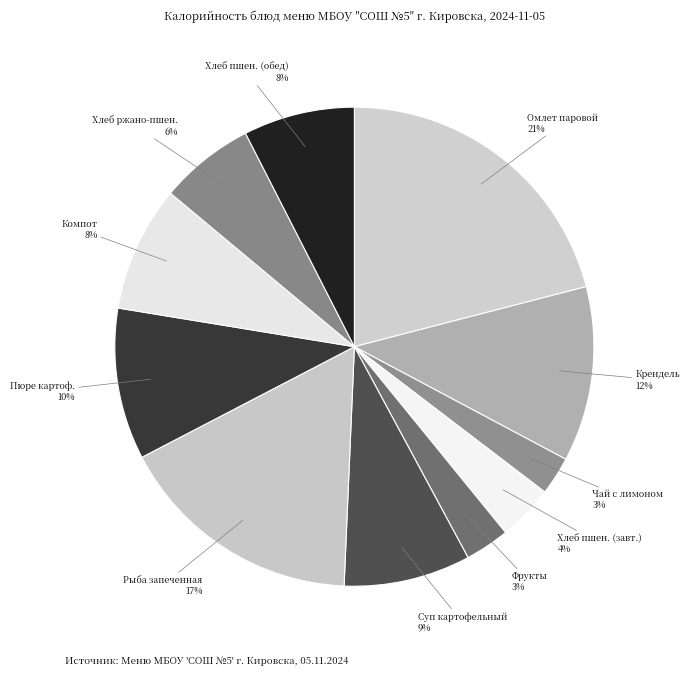

To the nearest percent, what is the combined percentage of Фрукты and Омлет паровой?

24%